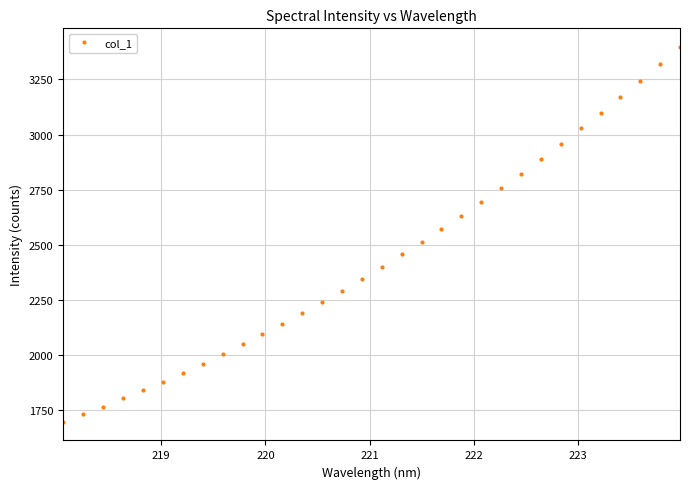

What is the smallest value displayed?

1698.4